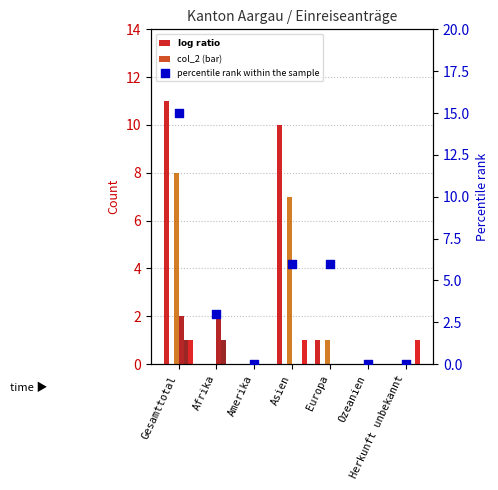

At which category is the sum across all series the highest?

Gesamttotal